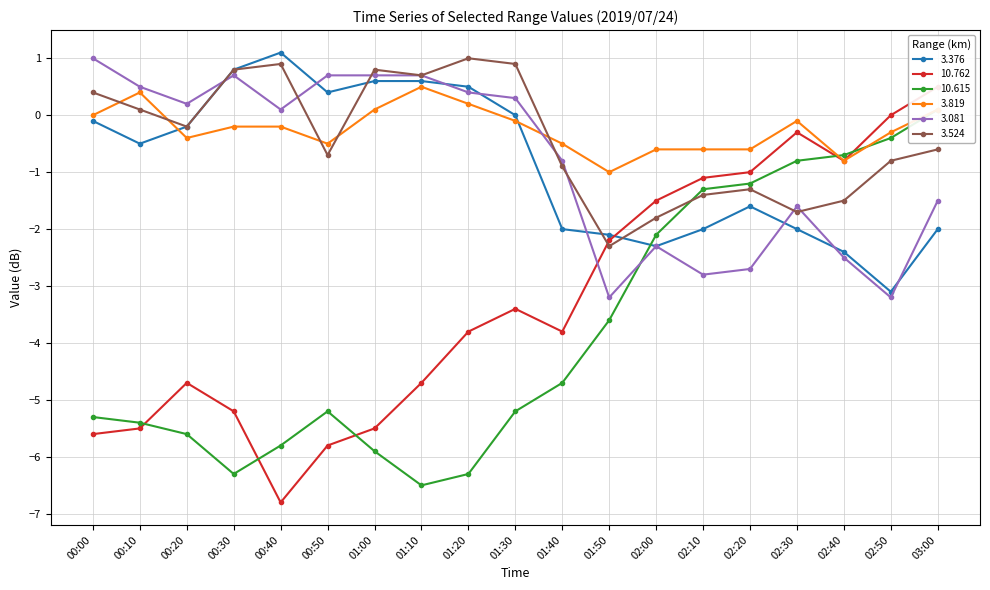

Is the value of 10.615 at 01:10 greater than the value of 3.376 at 01:30?

No